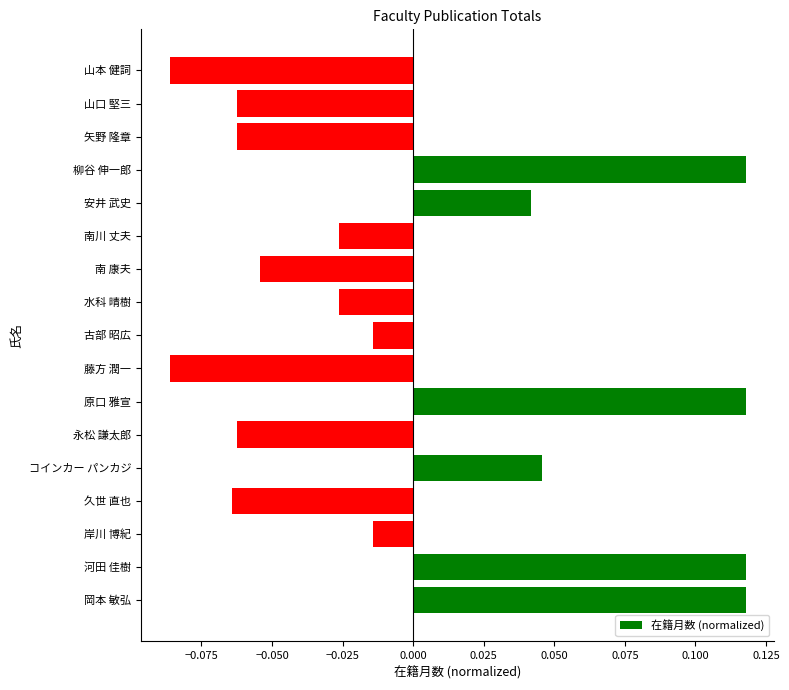

True or false: the data shows -0.0 at 南 康夫.

False